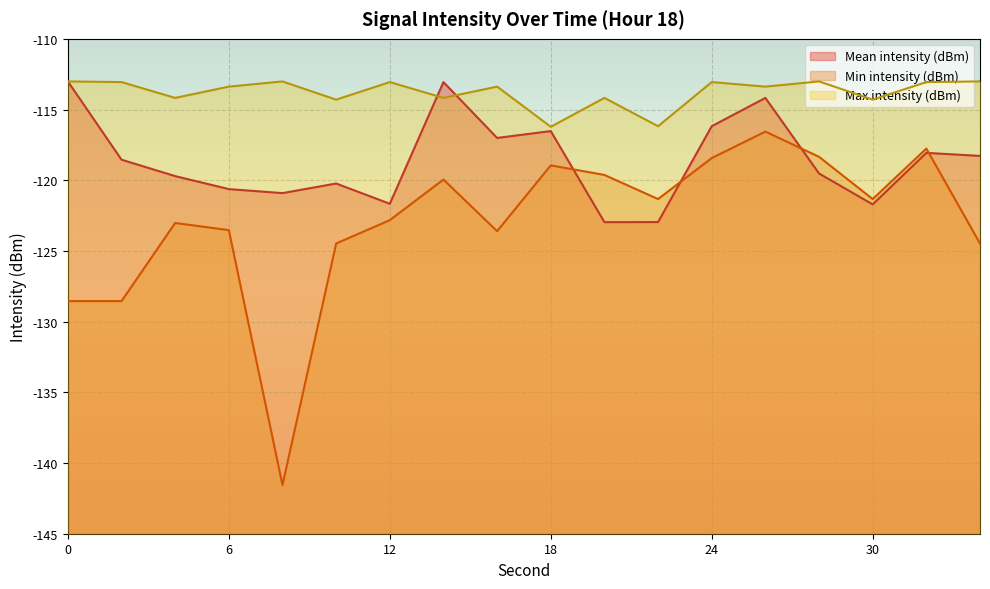

Which category has the lowest value across all series?

8